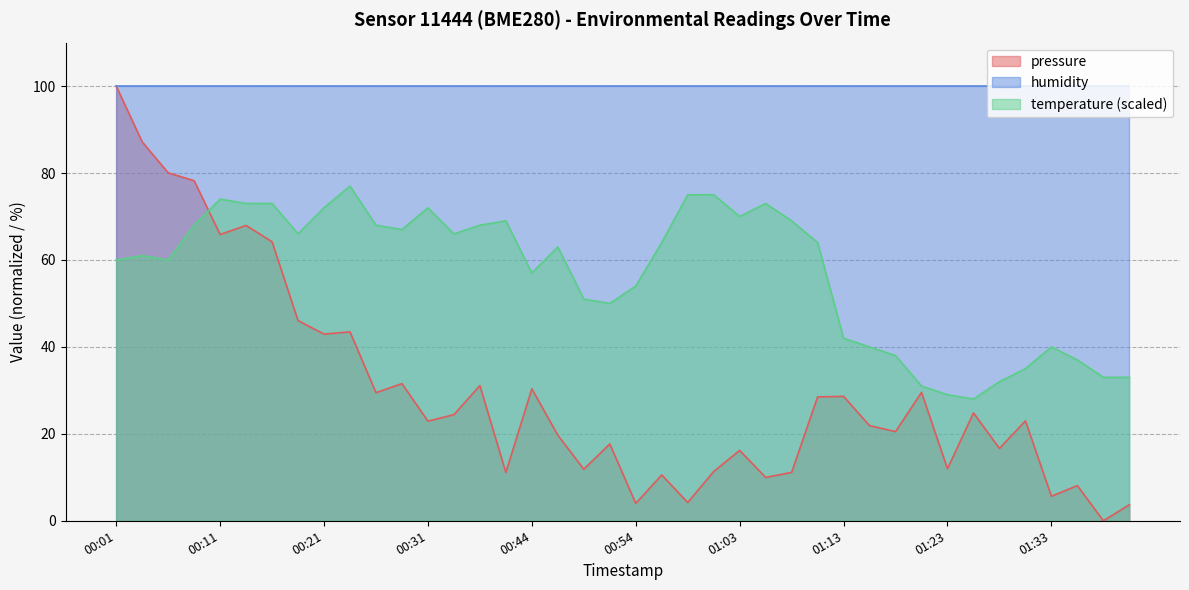

Rank the series by their average value, from lowest to highest.

pressure, temperature (scaled), humidity